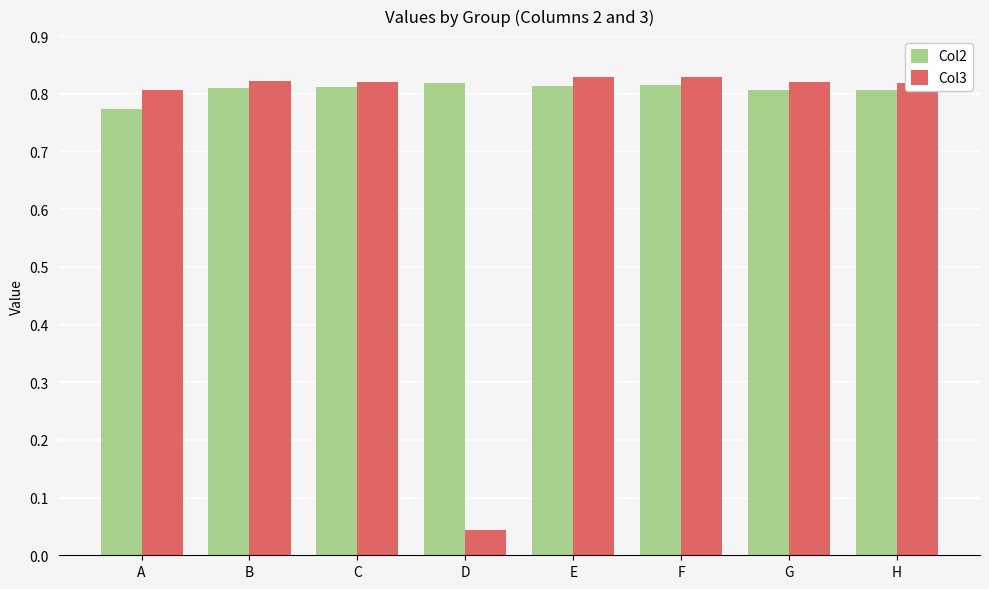

The value of Col3 at A is 1.3. True or false?

False